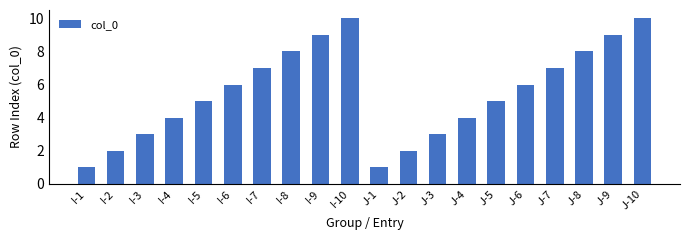

How many bars are there in total?

20